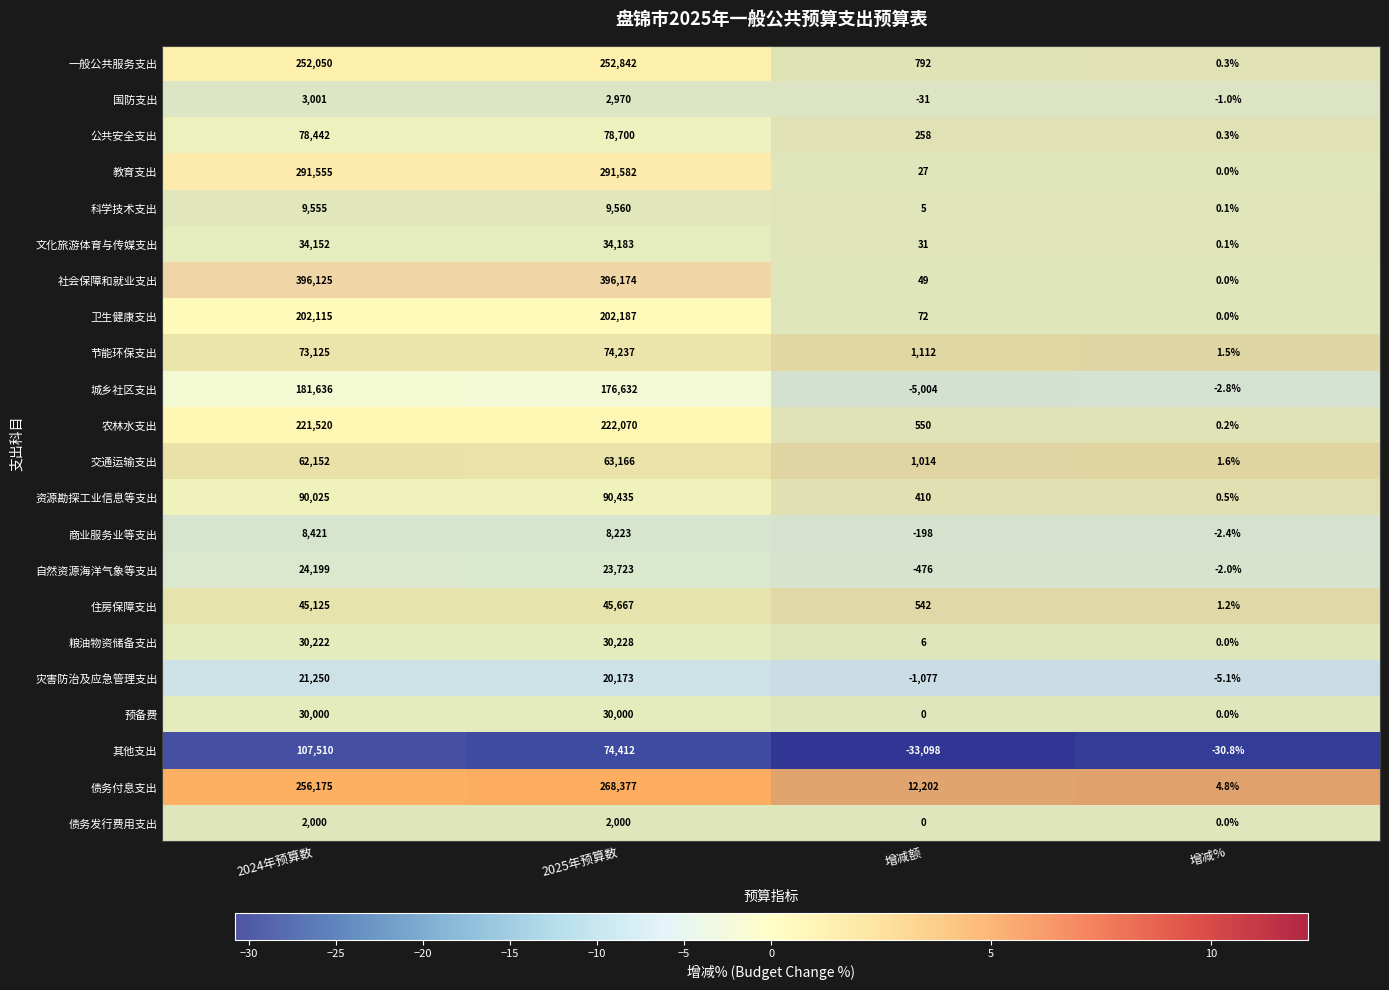

At how many categories does at least one series exceed -1?

4